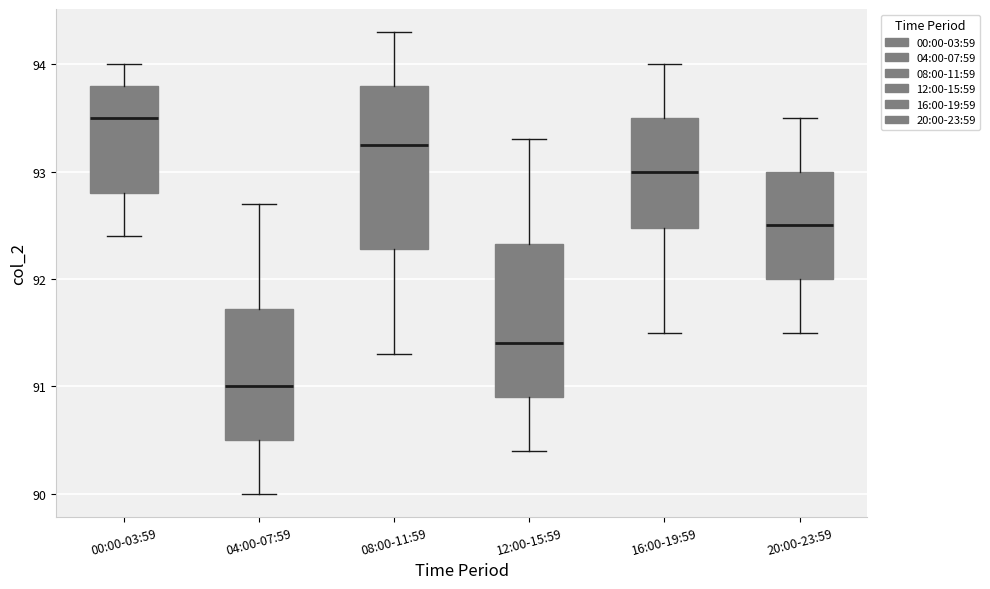

Reading left to right, transcribe this box plot: for each box, give where its median line is, the range the box spans, and where its two whiskers end, as read against the y-axis. The values are not printed on the chart, so give them approximately, as read against the axis.

00:00-03:59: median 93.5, box 92.8 to 93.8, whiskers 92.4 to 94.0
04:00-07:59: median 91.0, box 90.5 to 91.7, whiskers 90.0 to 92.7
08:00-11:59: median 93.3, box 92.3 to 93.8, whiskers 91.3 to 94.3
12:00-15:59: median 91.4, box 90.9 to 92.3, whiskers 90.4 to 93.3
16:00-19:59: median 93.0, box 92.5 to 93.5, whiskers 91.5 to 94.0
20:00-23:59: median 92.5, box 92.0 to 93.0, whiskers 91.5 to 93.5